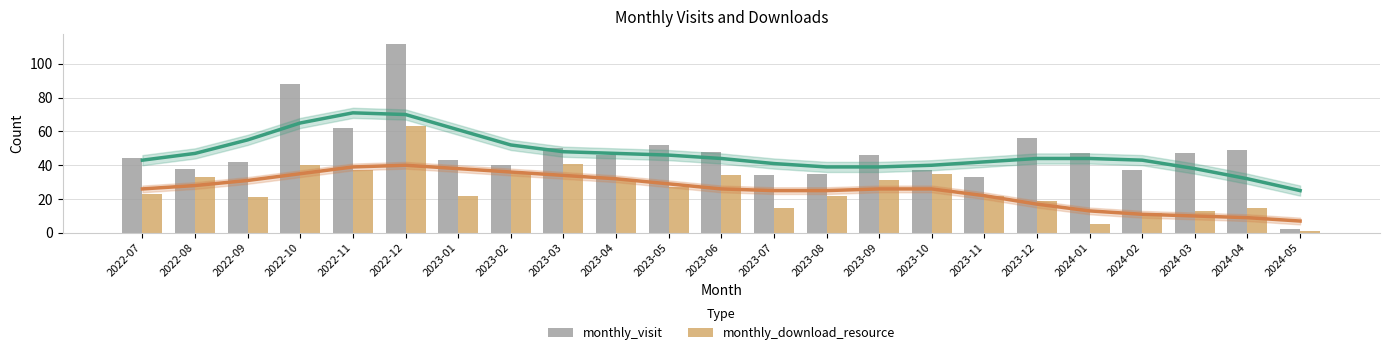

How many distinct data groups are displayed?

2